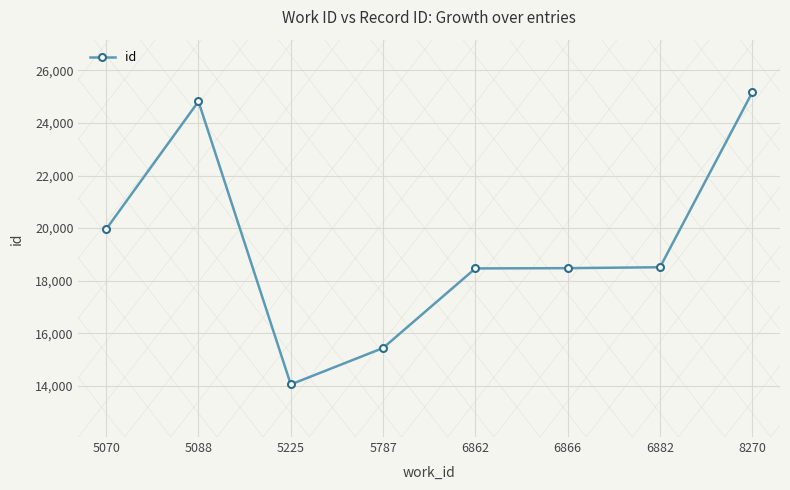

What is the difference between the maximum and minimum values?

11109